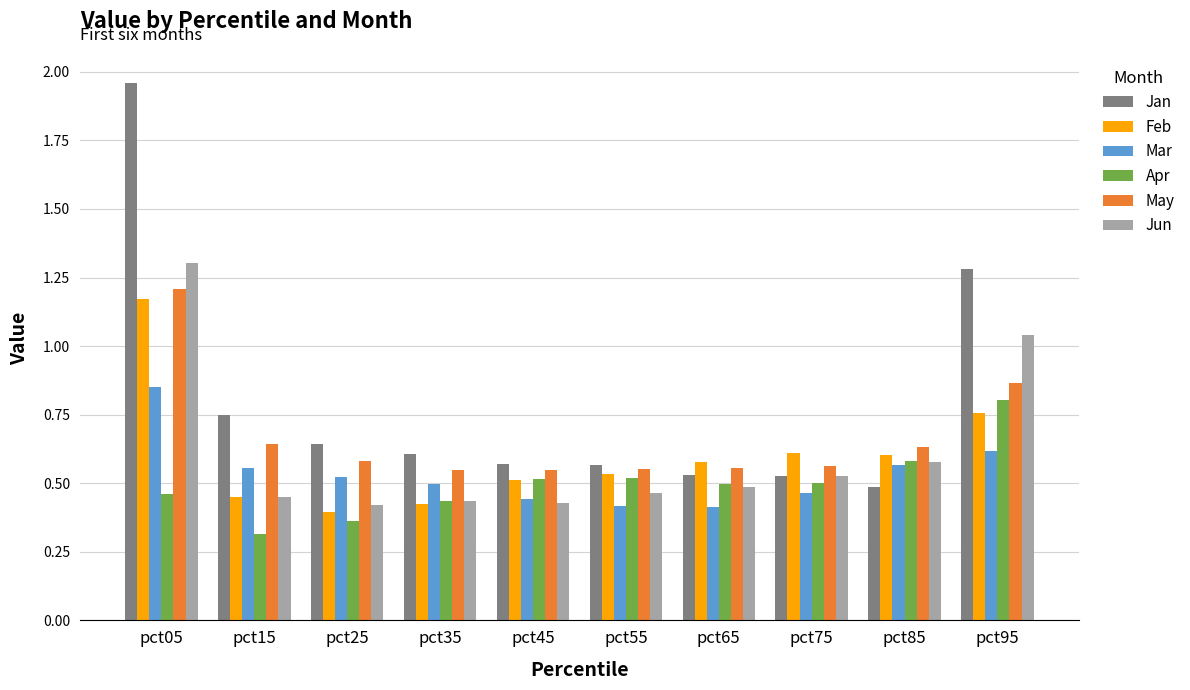

At which category does the chart reach its peak across all series?

pct05